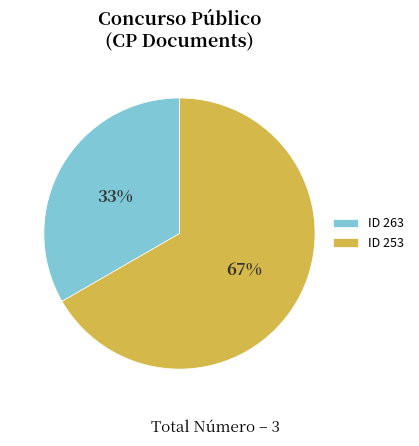

To the nearest percent, what is the average slice percentage?

50%